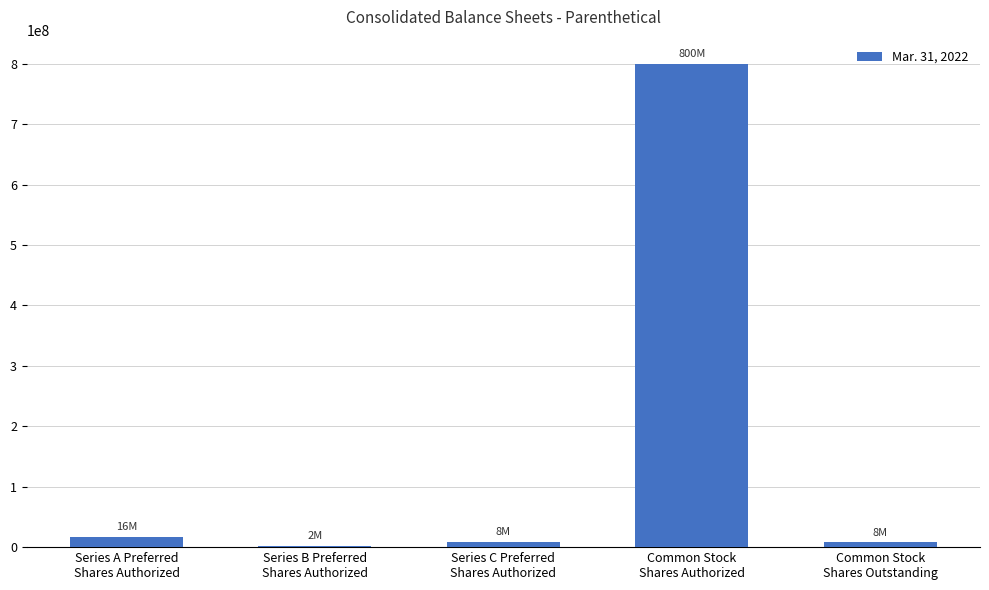

Is it true that the value at Common Stock
Shares Authorized is 800000000?

True